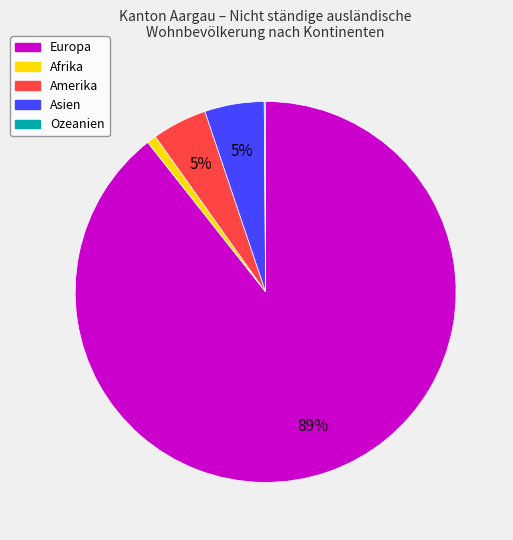

Which has a higher value, Amerika or Afrika?

Amerika